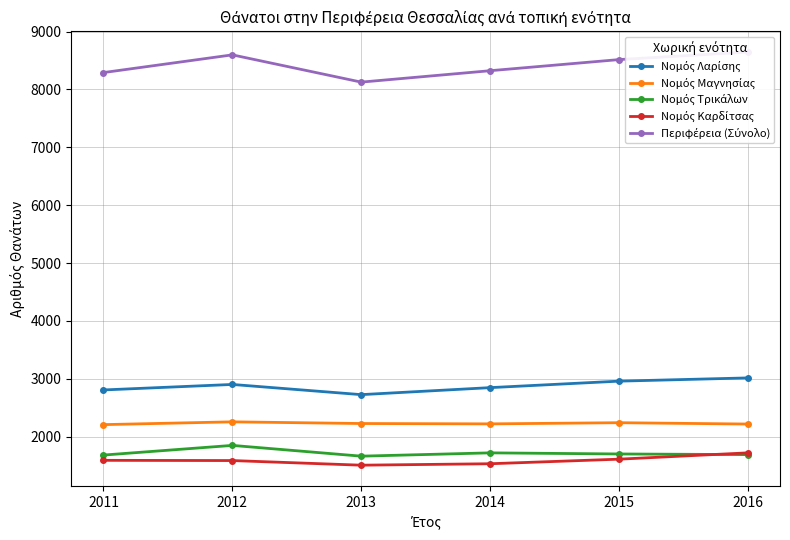

The value of Νομός Μαγνησίας at 2014 is 2222. True or false?

True